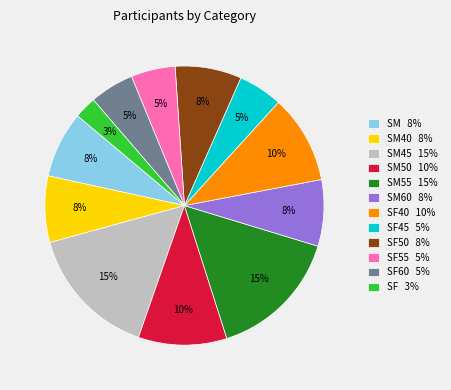

Does SF 3% account for over 50% of the chart?

No